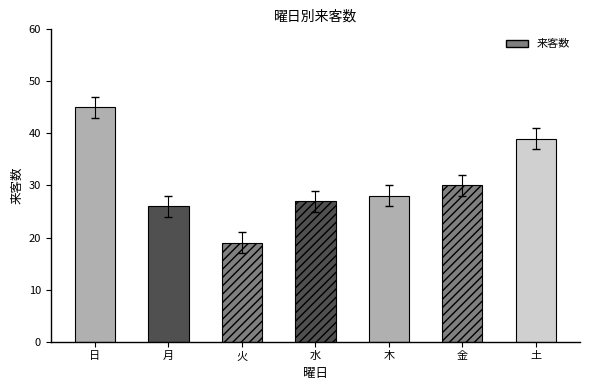

What is the change in value from 日 to 金?

-15